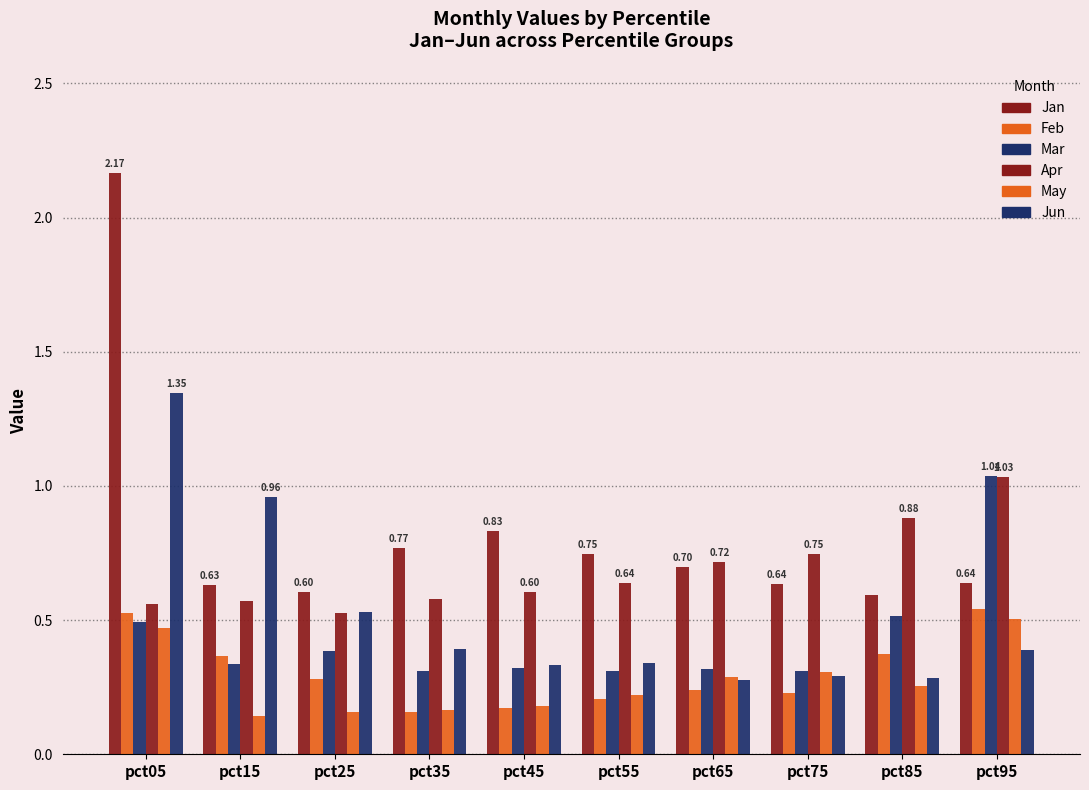

List the labels in order of Mar value, smallest first.

pct35, pct55, pct75, pct65, pct45, pct15, pct25, pct05, pct85, pct95